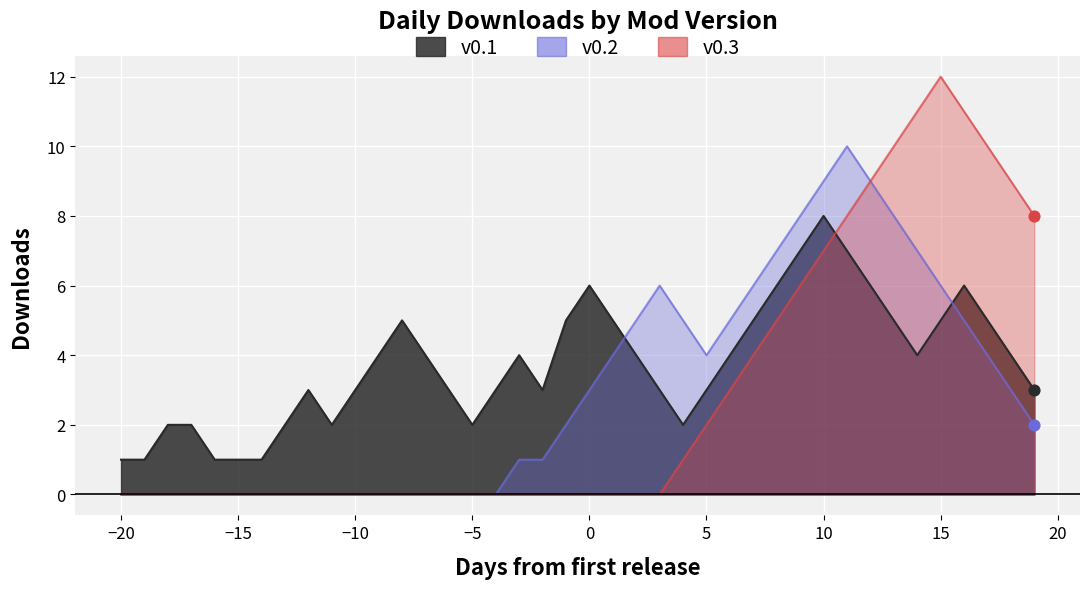

Which series reaches the minimum Y coordinate?

v0.2